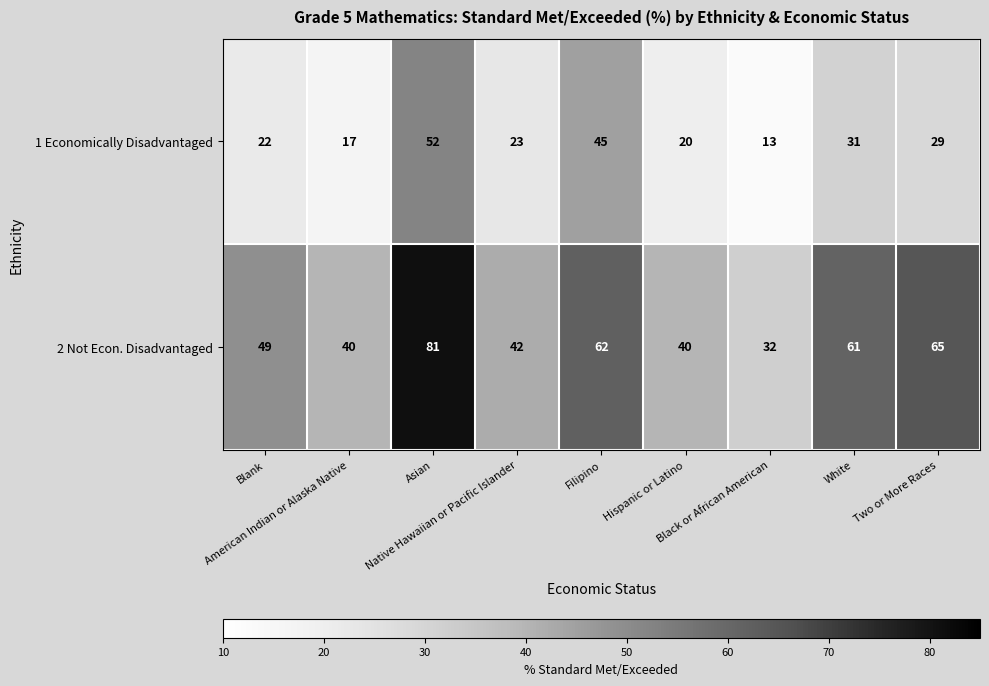

What is the difference between the maximum and minimum values in the 2 Not Econ. Disadvantaged series?

49